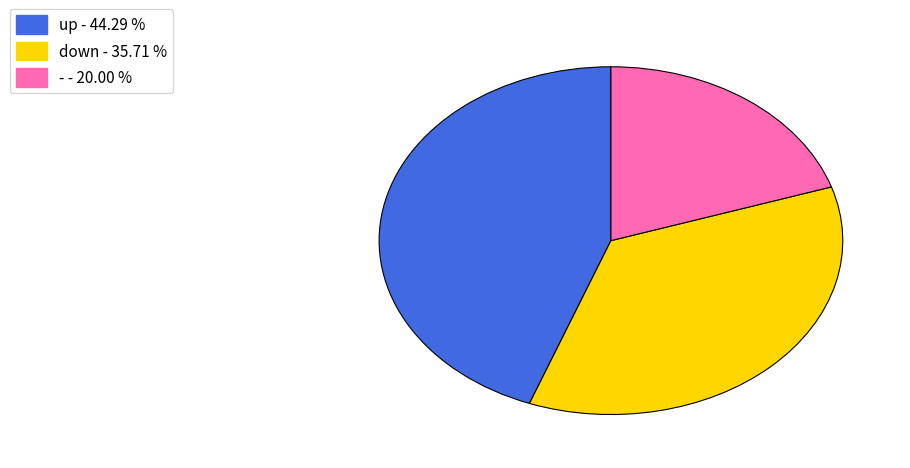

What is the smallest slice in the pie chart?

-